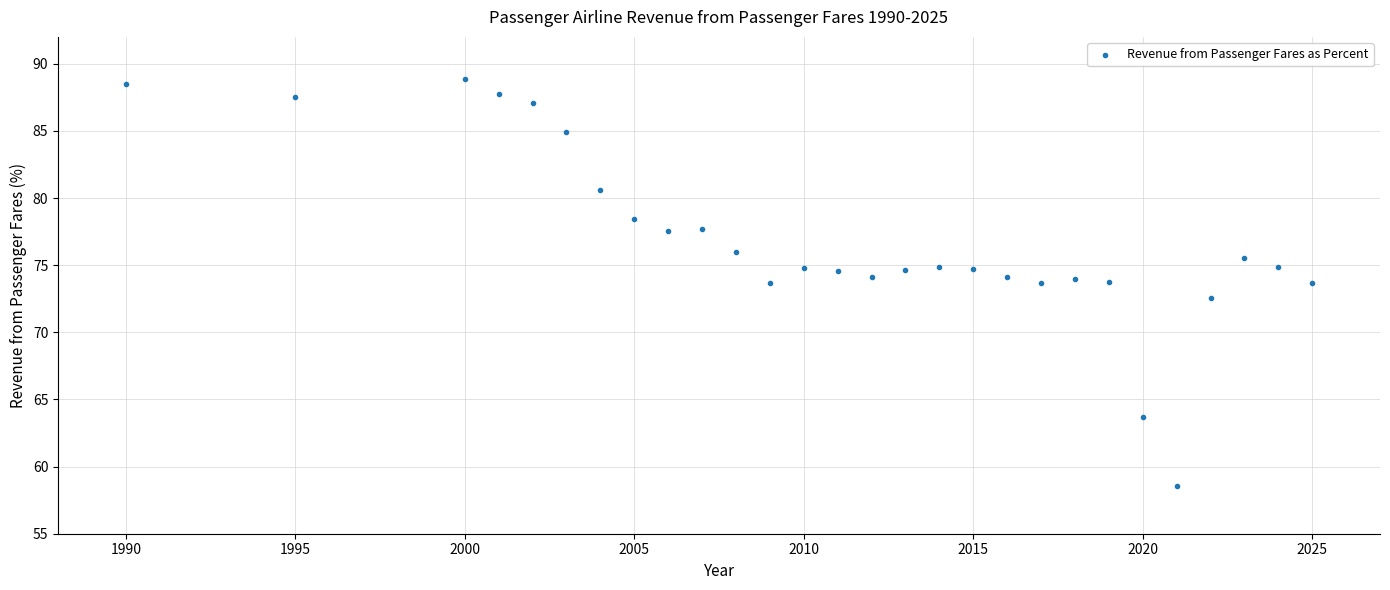

What is the range of X values (max minus min)?

35.0